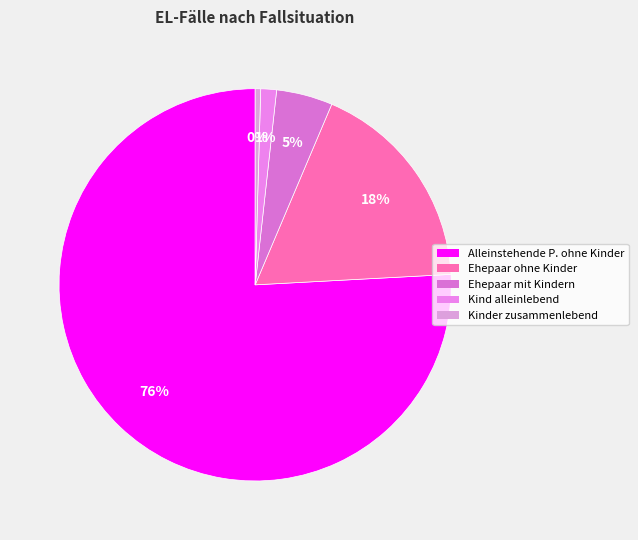

Rank the categories by value from highest to lowest.

Alleinstehende P. ohne Kinder, Ehepaar ohne Kinder, Ehepaar mit Kindern, Kind alleinlebend, Kinder zusammenlebend